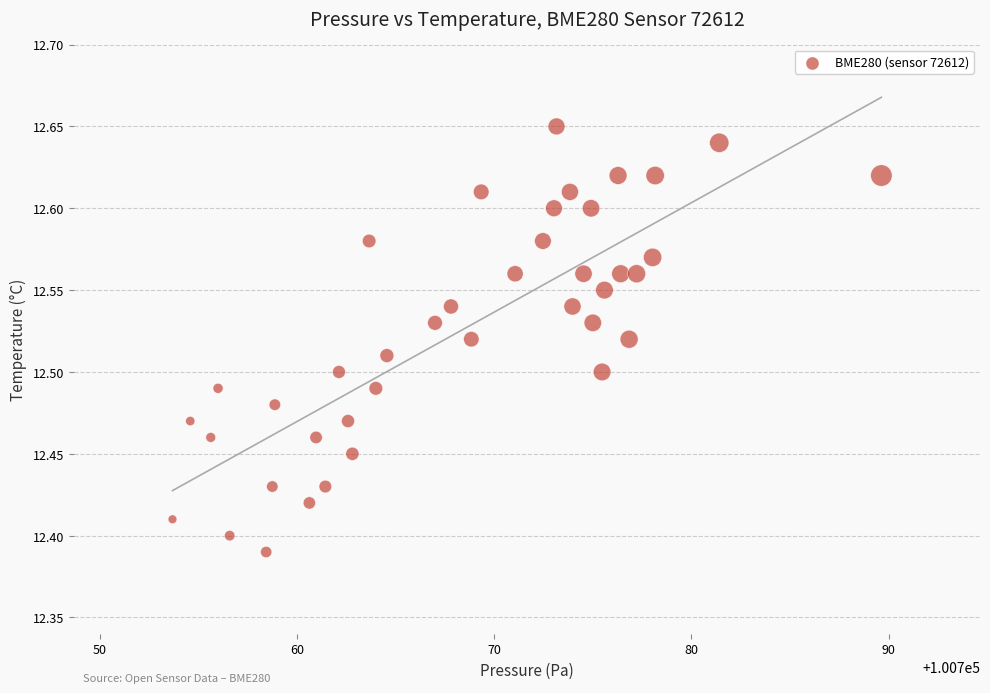

What is the range of Y values (max minus min)?

0.3